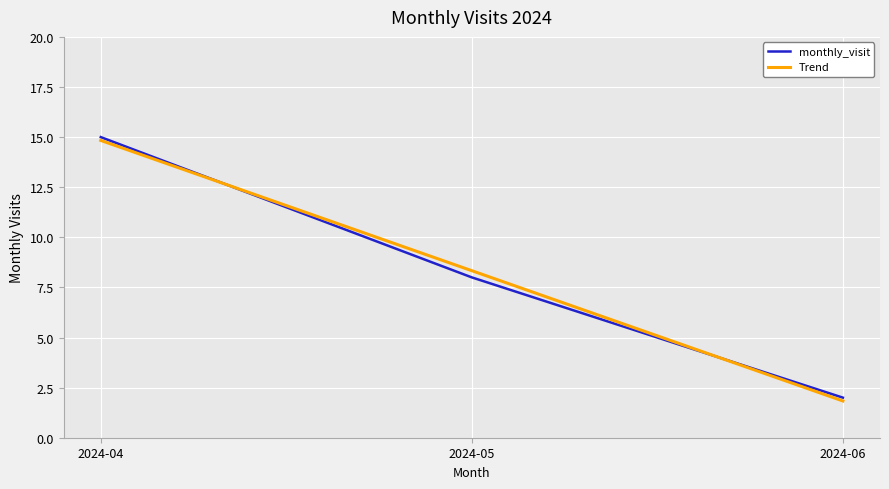

Reading left to right, list all the values displayed in this chart.

2024-04=15	2024-05=8	2024-06=2